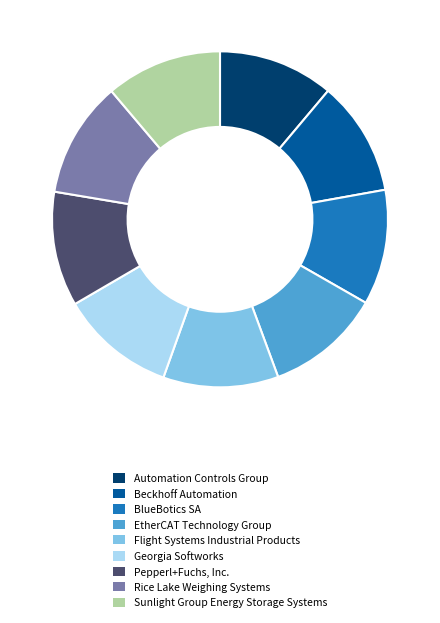

Is Sunlight Group Energy Storage Systems the majority of the pie?

No